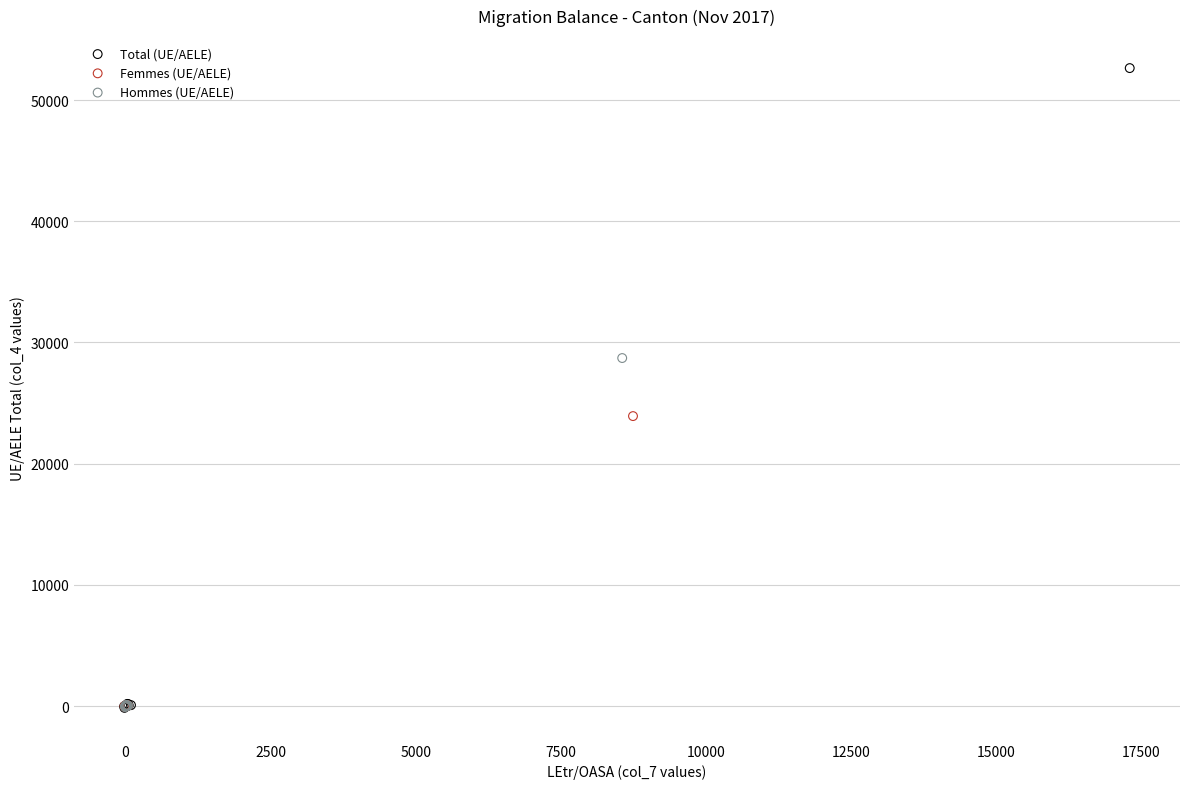

Which series has the widest spread of Y values?

Total (UE/AELE)